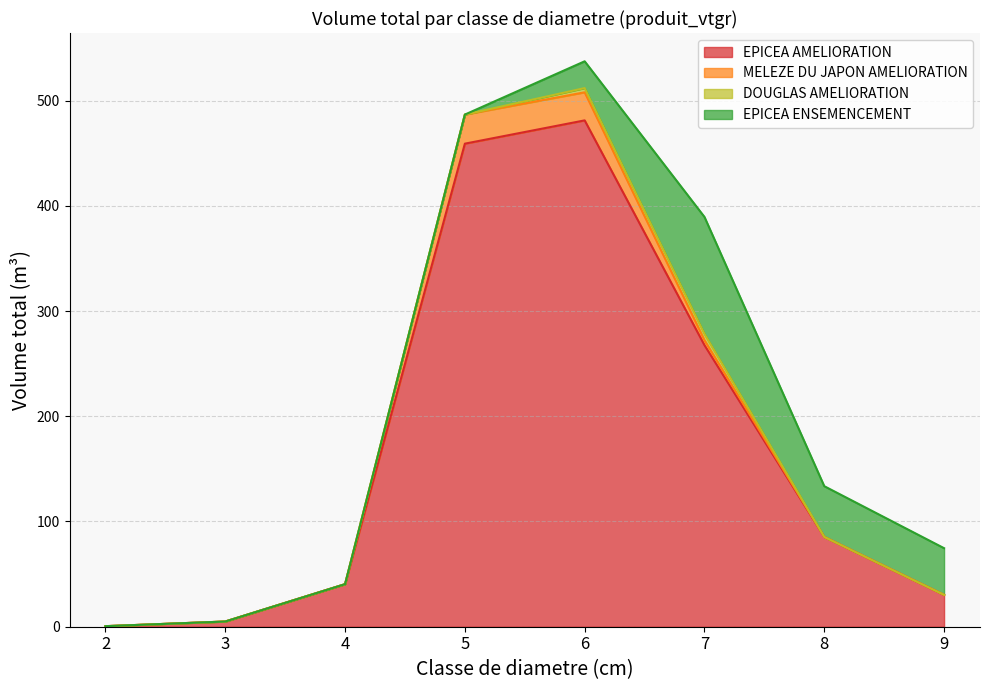

Which category has the lowest value across all series?

2